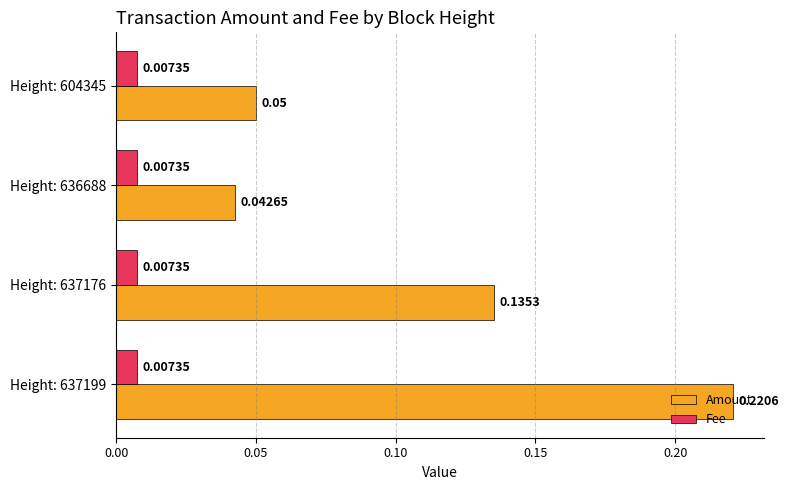

Which series has the largest total across all categories?

Amount